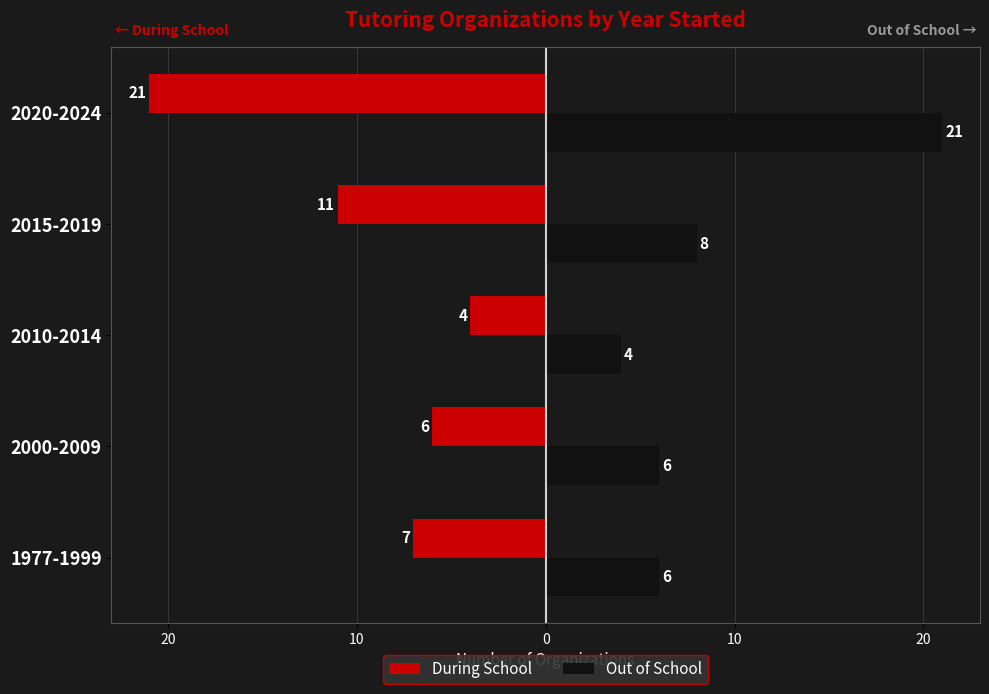

Reading left to right, what are all the values shown in this chart?

During School: -7	-6	-4	-11	-21
Out of School: 6	6	4	8	21